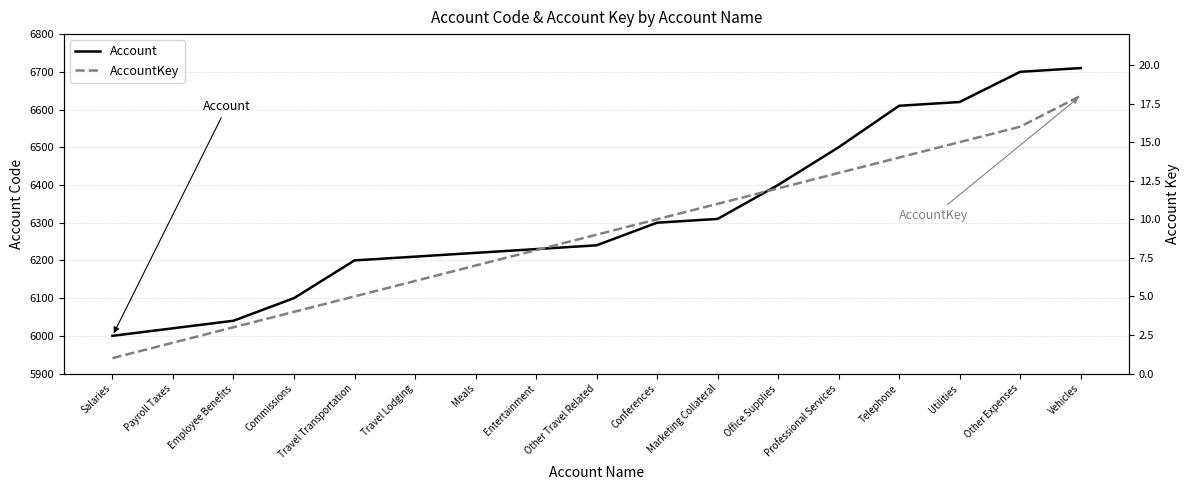

Which series changed the most between Other Travel Related and Vehicles?

Account